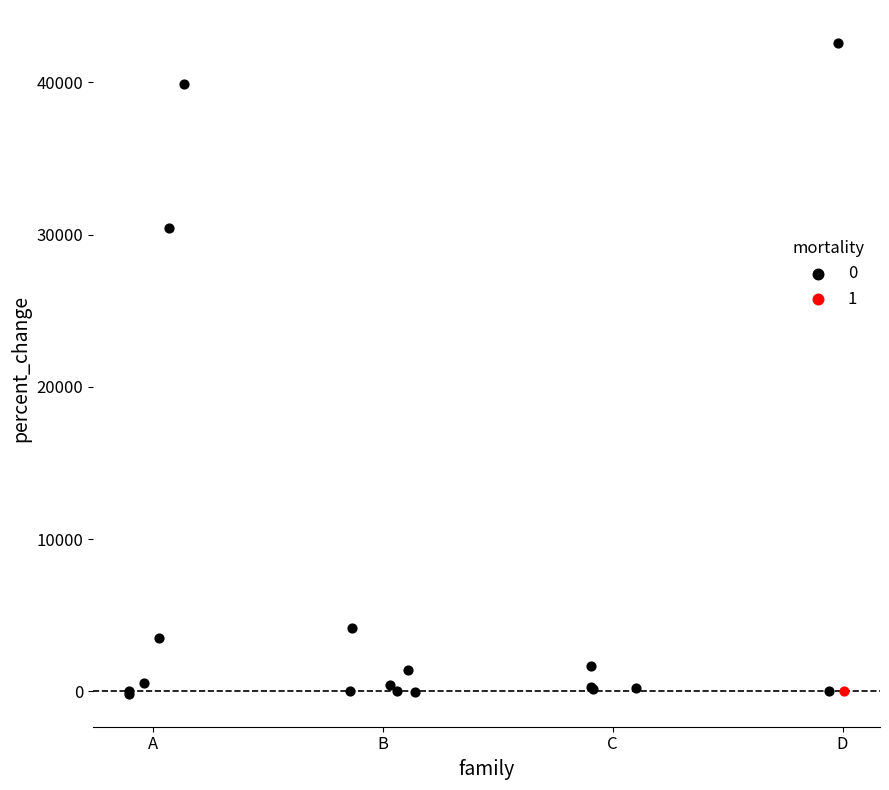

Which series reaches the maximum Y coordinate?

0